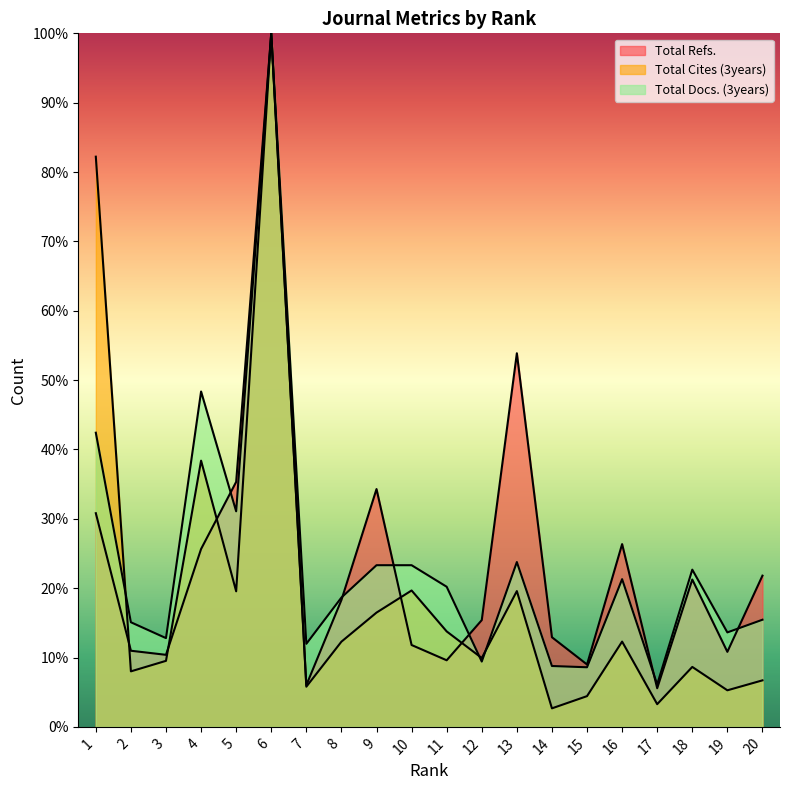

What is the smallest value displayed?

2.7